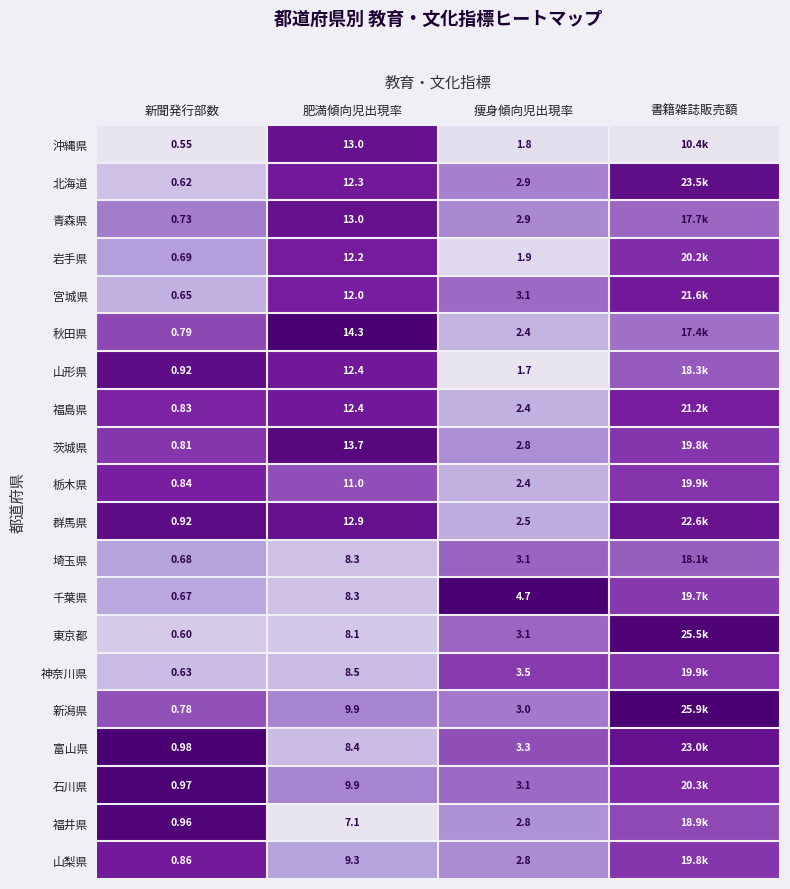

Is the value of 北海道 at 痩身傾向児出現率 greater than the value of 石川県 at 肥満傾向児出現率?

No